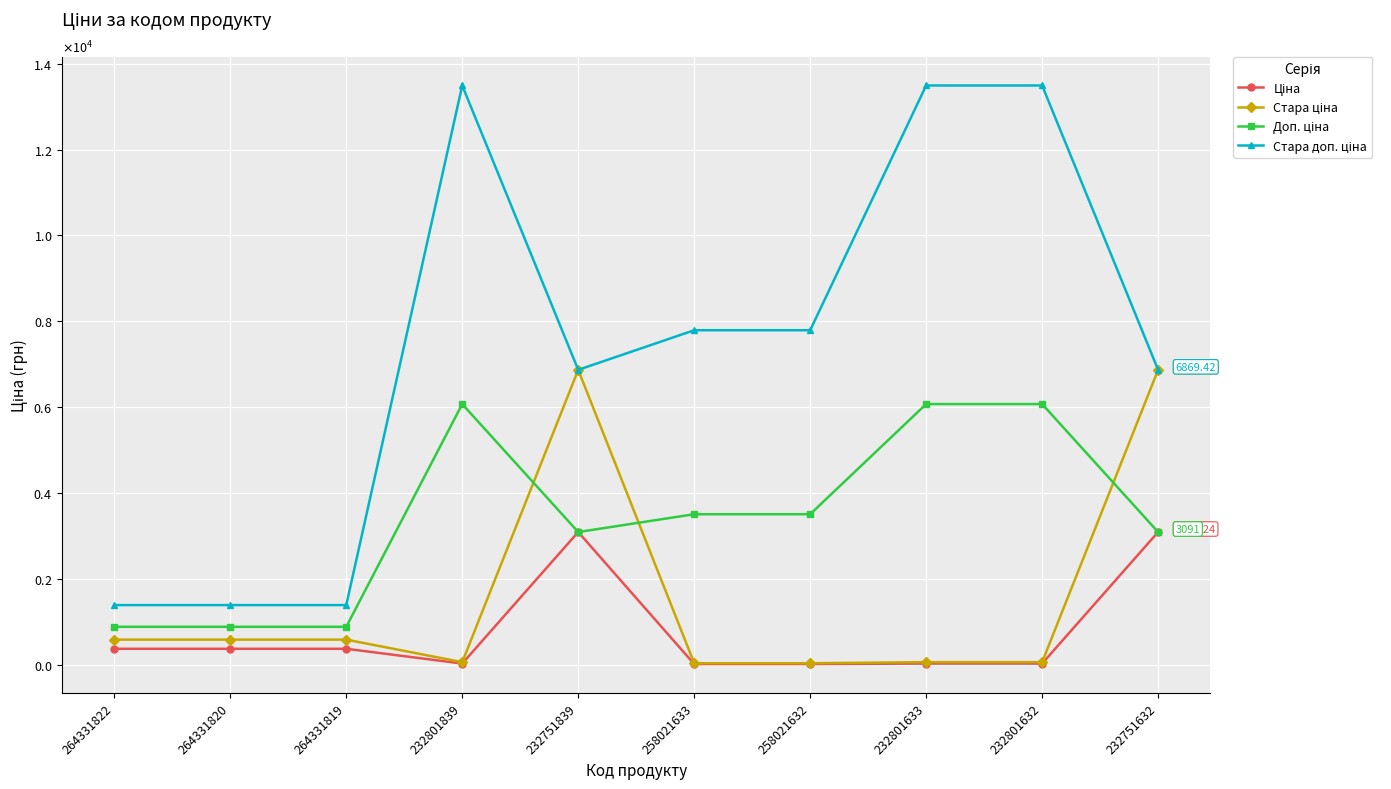

Reading right to left, transcribe all the data shown in this chart.

Ціна: 3091.2	27.0	27.0	15.6	15.6	3091.2	27.0	371.4	371.4	371.4
Стара ціна: 6869.4	60.0	60.0	34.6	34.6	6869.4	60.0	584.7	584.7	584.7
Доп. ціна: 3091.0	6072.0	6072.0	3506.0	3506.0	3091.0	6072.0	883.0	883.0	883.0
Стара доп. ціна: 6869.4	13493.2	13493.2	7791.8	7791.8	6869.4	13493.2	1389.5	1389.5	1389.5